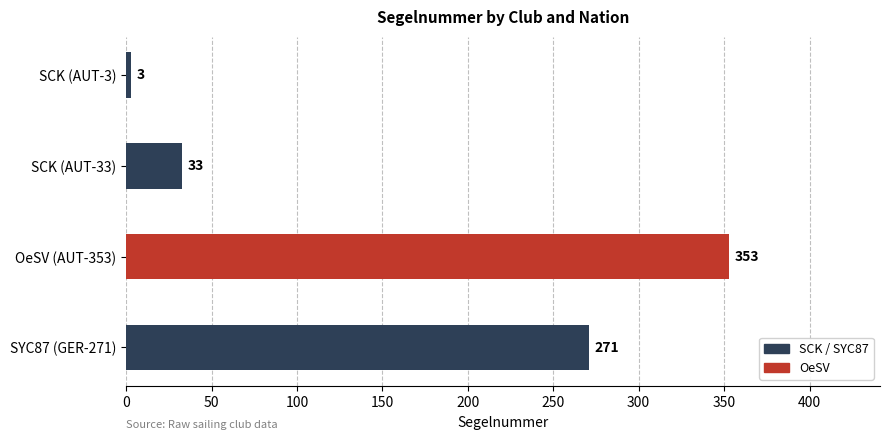

Approximately how many times larger is the value at SYC87 (GER-271) compared to OeSV (AUT-353)?

0.8